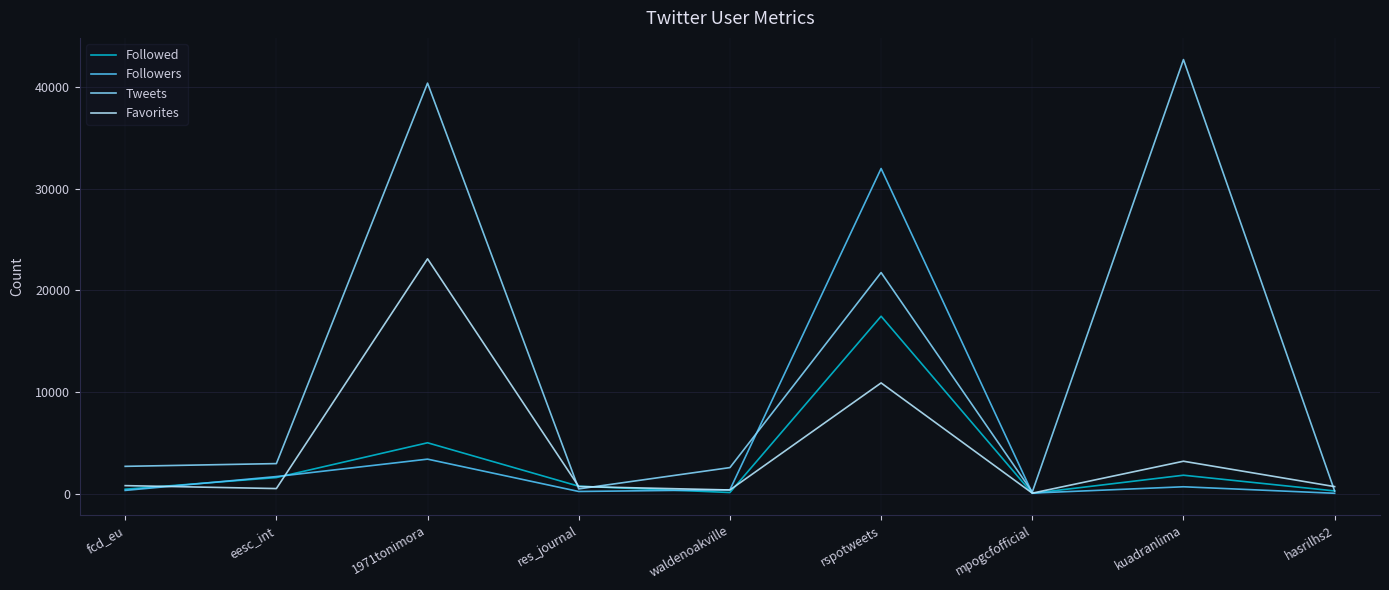

At which category is the sum across all series the highest?

rspotweets